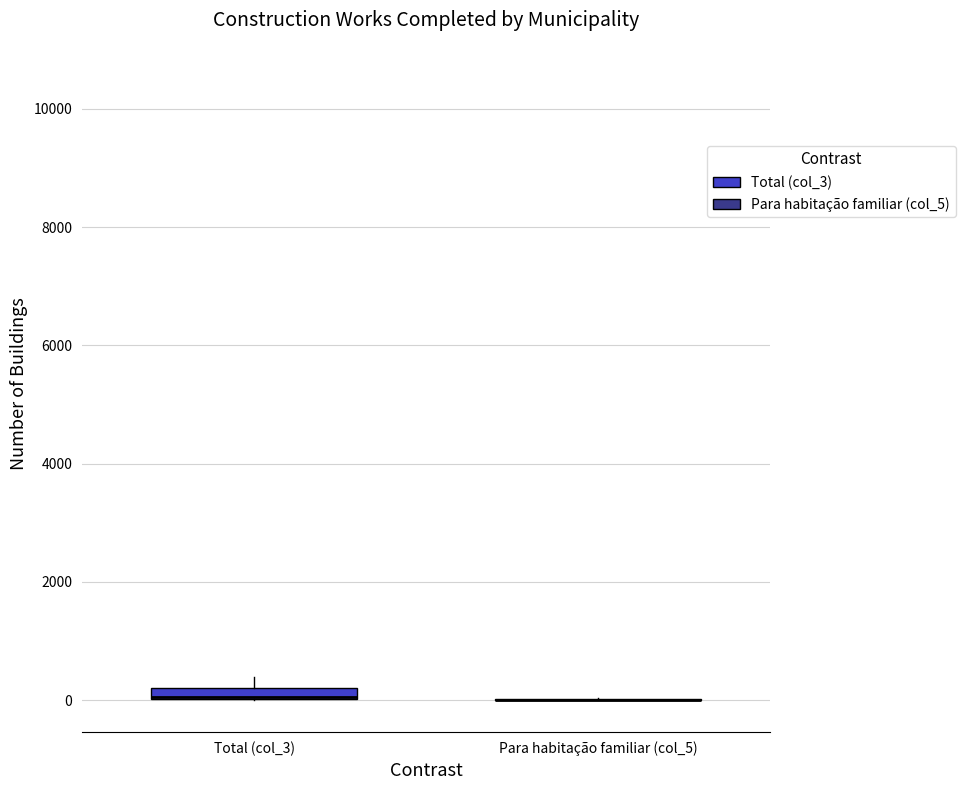

Where is the lower edge of the box for Total (col_3) on the y-axis? The values are not printed on the chart, so give them approximately, as read against the axis.

0